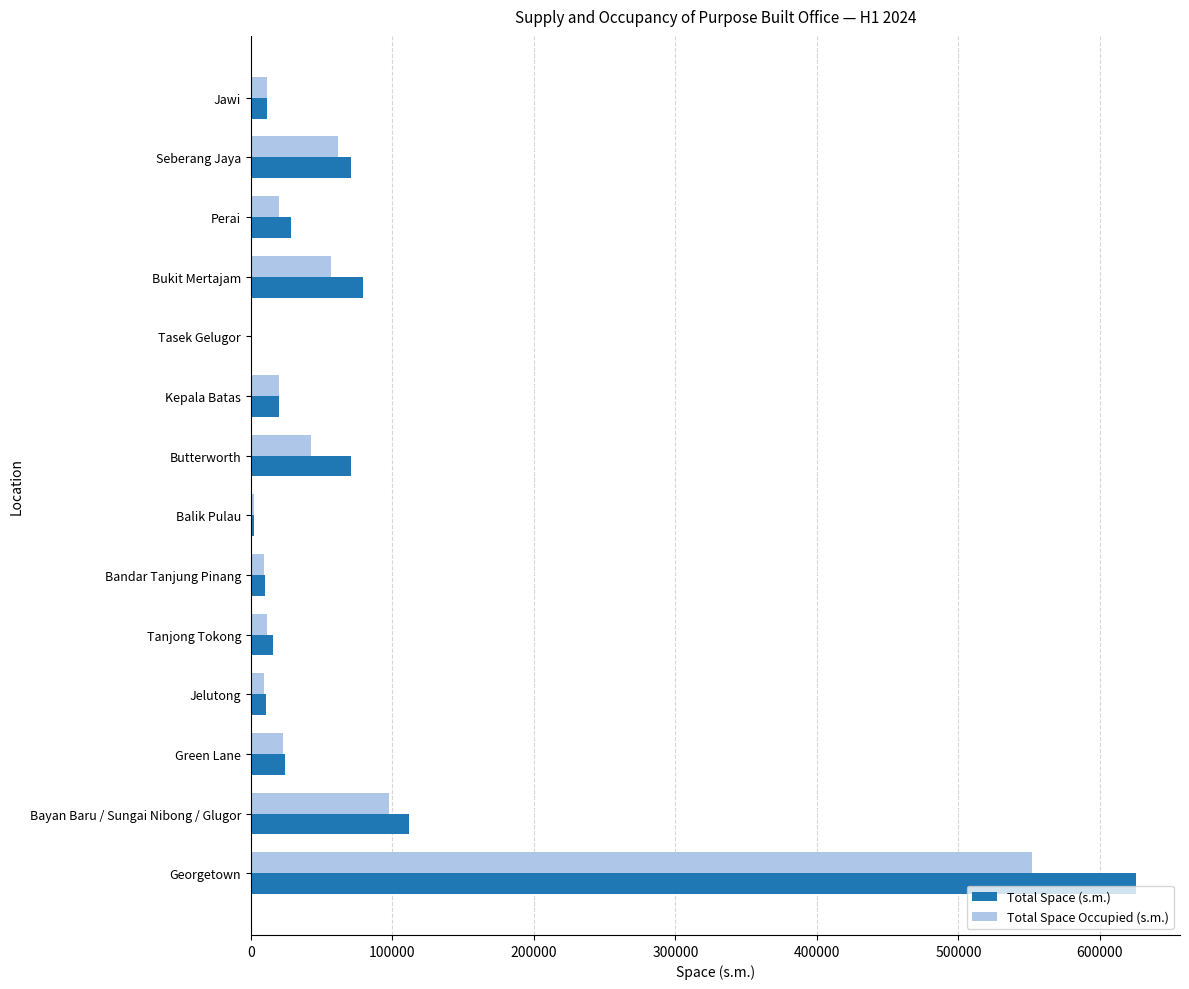

Is it true that Total Space (s.m.) equals 625322 at Georgetown?

True